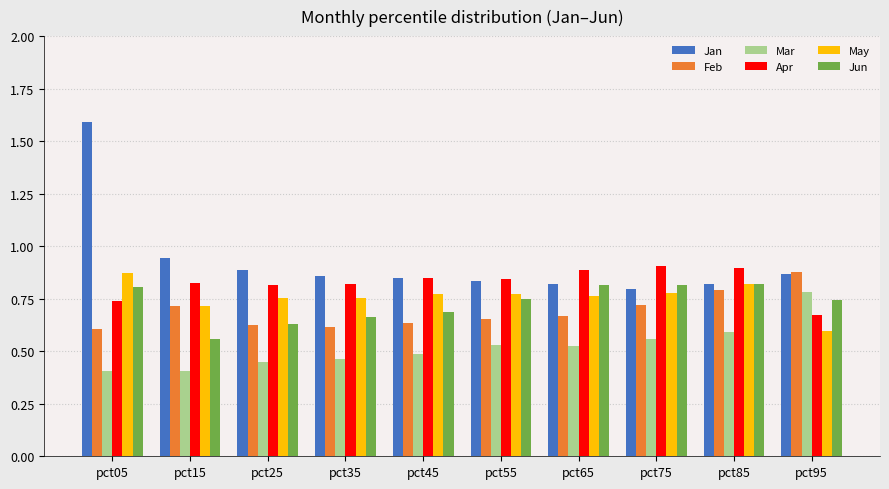

Which series has the largest total across all categories?

Jan